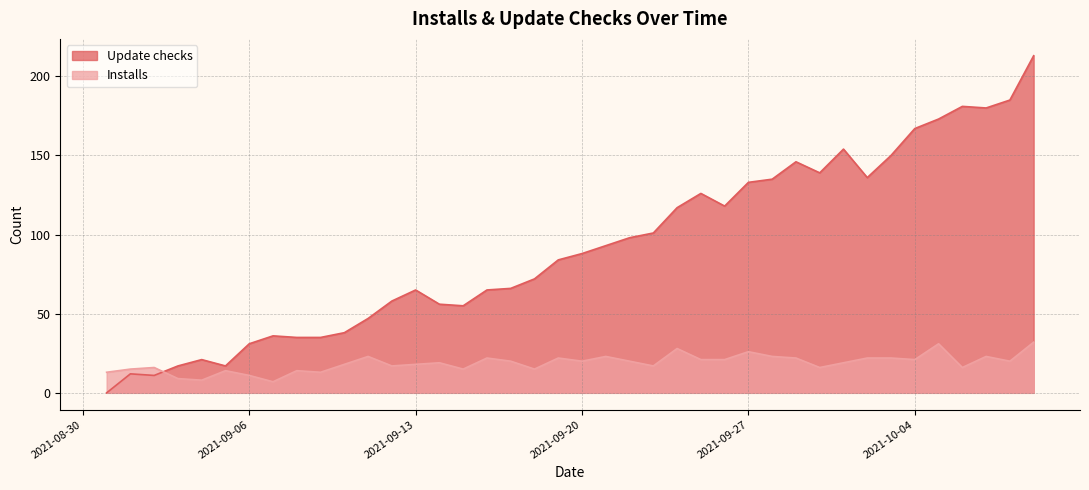

At which category does Installs reach its first local valley?

2021-09-04